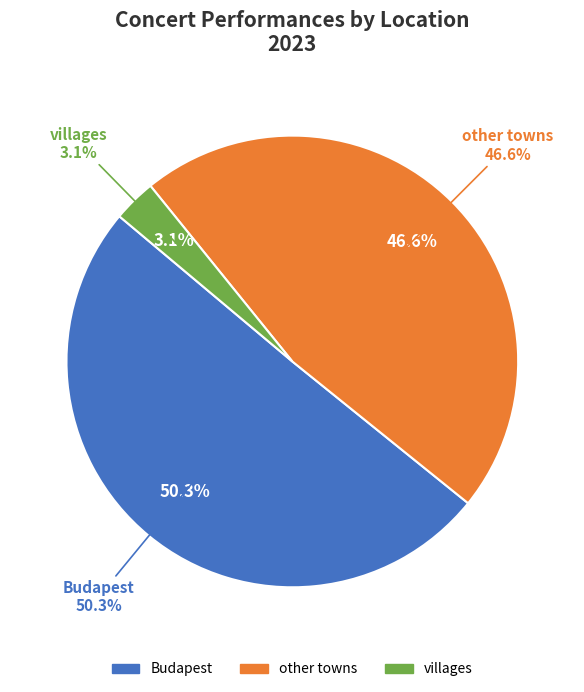

How many segments does this pie chart have?

3